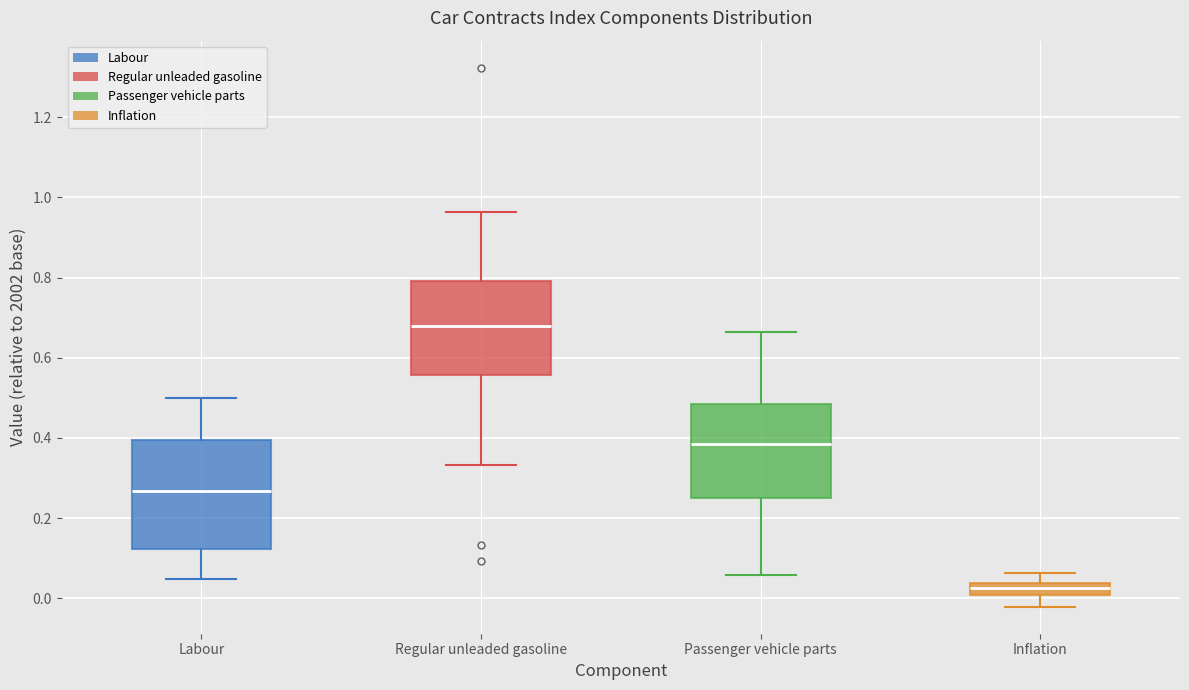

Reading left to right, transcribe this box plot: for each box, give where its median line is, the range the box spans, and where its two whiskers end, as read against the y-axis. The values are not printed on the chart, so give them approximately, as read against the axis.

Labour: median 0.26, box 0.12 to 0.40, whiskers 0.04 to 0.50
Regular unleaded gasoline: median 0.68, box 0.56 to 0.80, whiskers 0.34 to 0.96
Passenger vehicle parts: median 0.38, box 0.26 to 0.48, whiskers 0.06 to 0.66
Inflation: median 0.02, box 0.00 to 0.04, whiskers -0.02 to 0.06